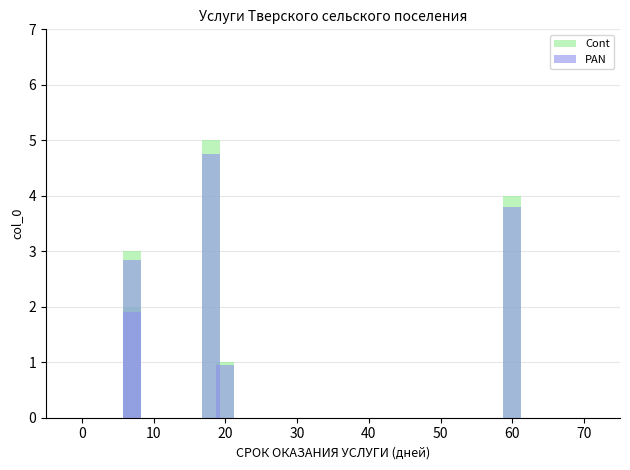

What is the difference between the PAN values at 30 and 10?

1.9